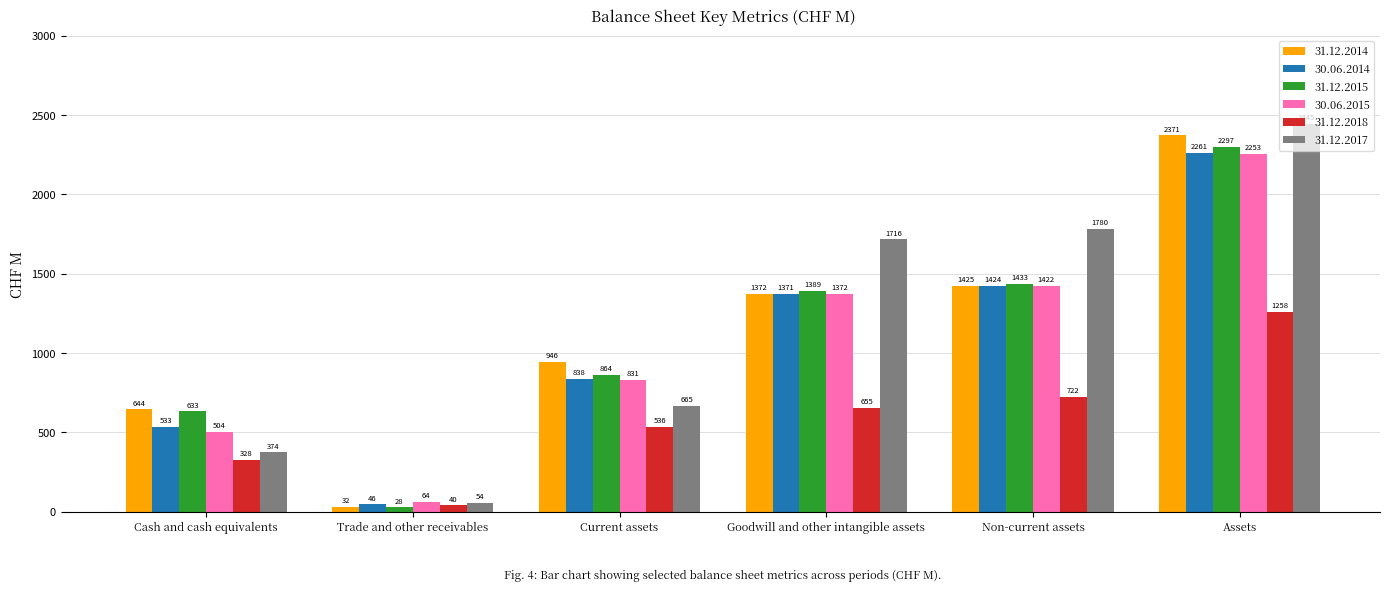

How many groups of bars are there?

6